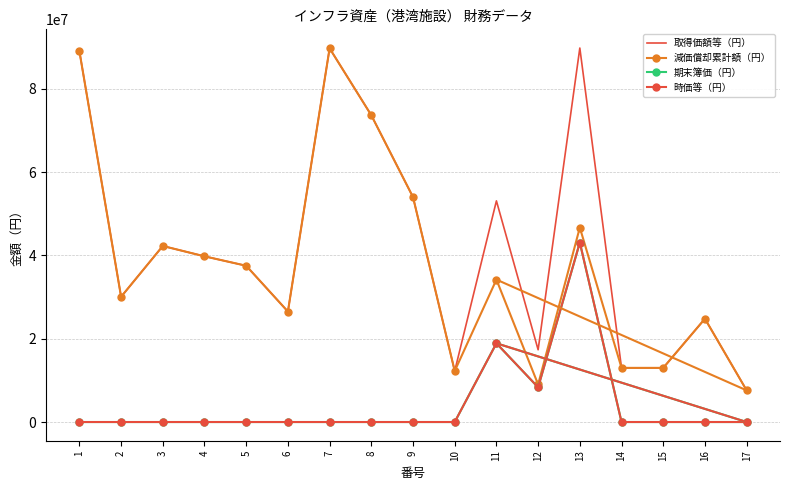

Is the value of 期末簿価（円） at 2 greater than the value of 取得価額等（円） at 11?

No